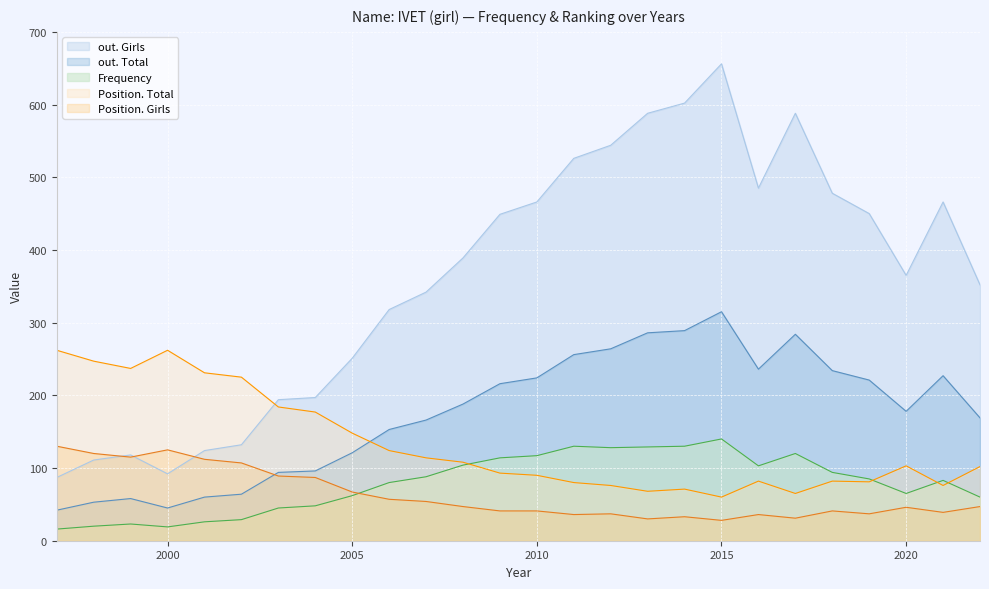

The Position. Girls series shows 20 at 2020. True or false?

False